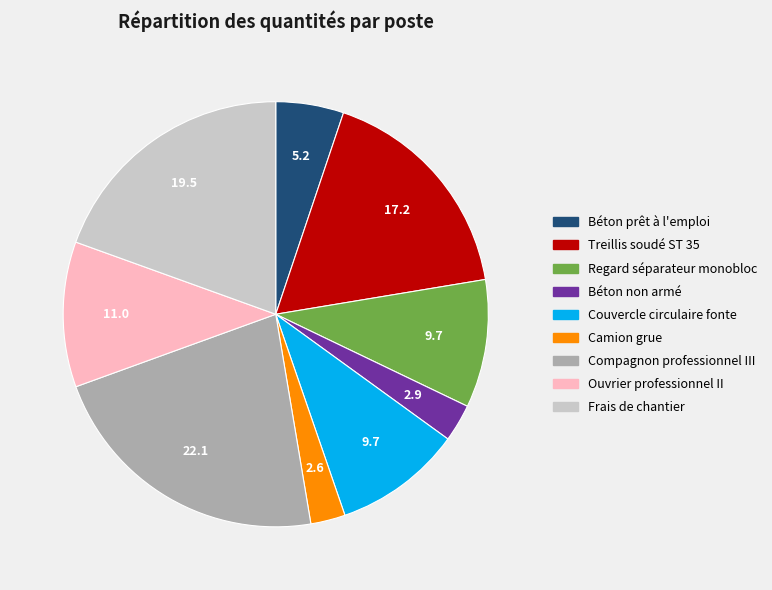

Combined, do Béton non armé and Couvercle circulaire fonte account for over 50%?

No